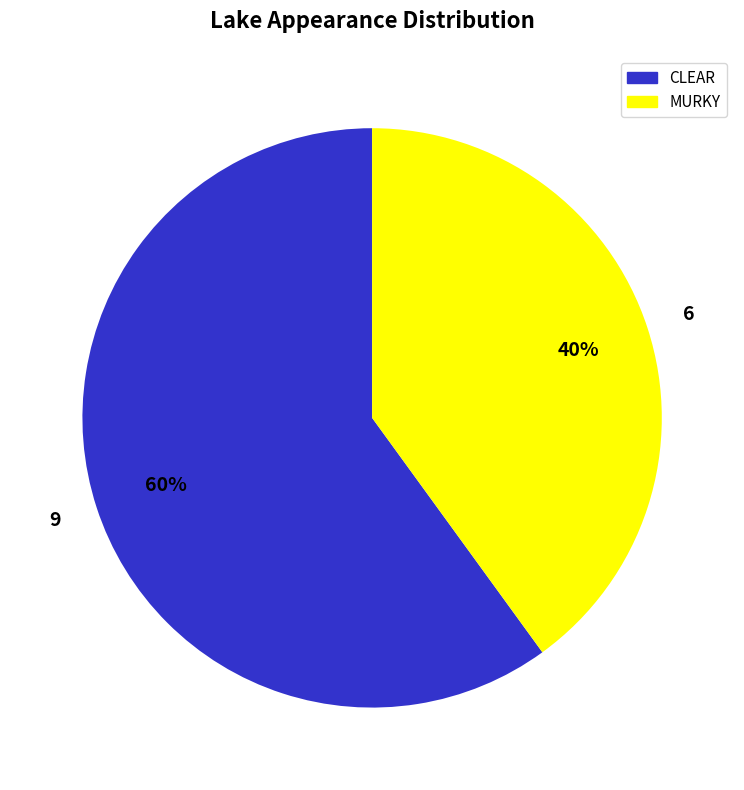

To the nearest percent, what portion does MURKY represent?

40%